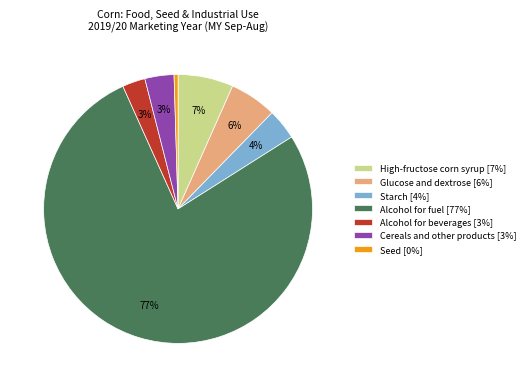

To the nearest percent, what percentage of the pie is Alcohol for fuel?

77%